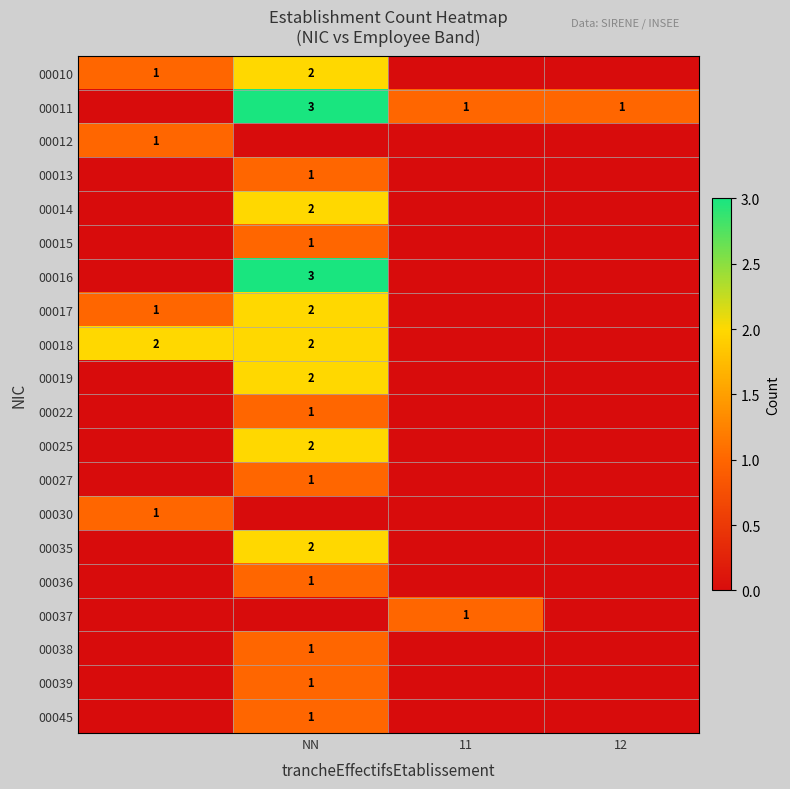

True or false: 00011 has a value of 2 at 11.

False